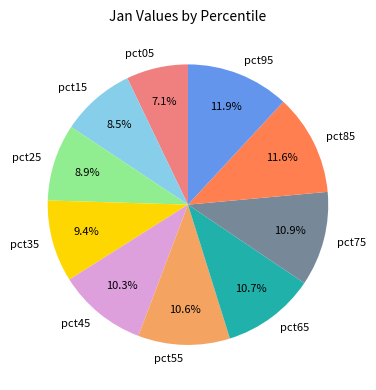

What is the total percentage of pct85 and pct75?

22.5%